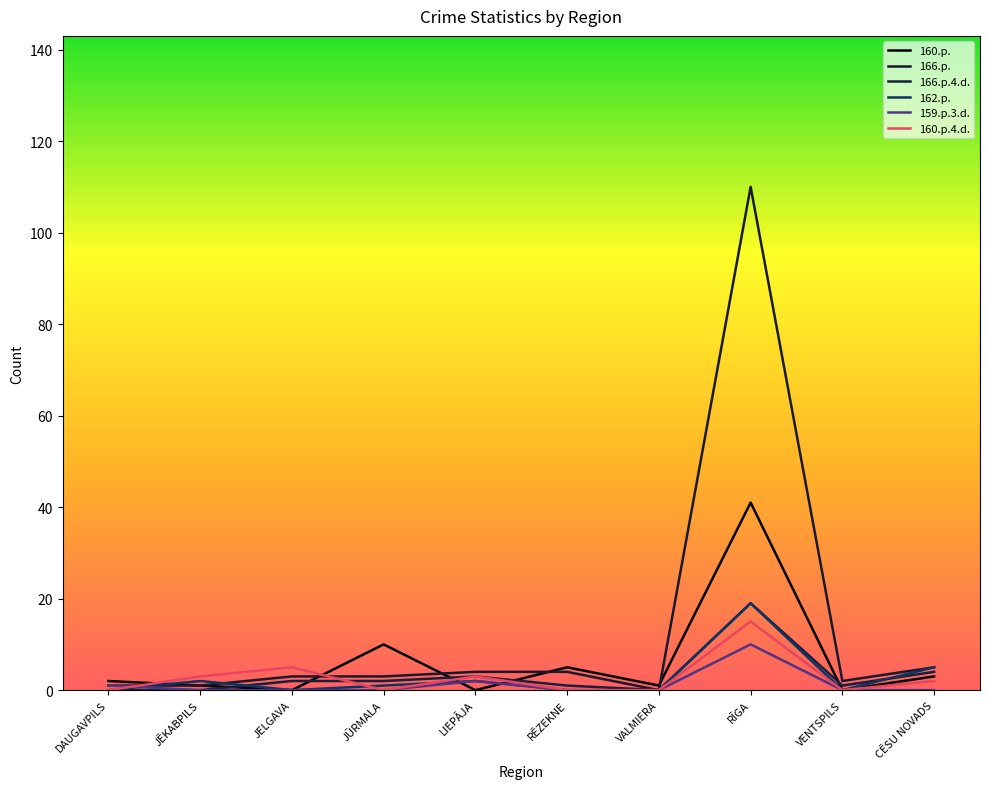

Which series changed the most between JĒKABPILS and VENTSPILS?

160.p.4.d.